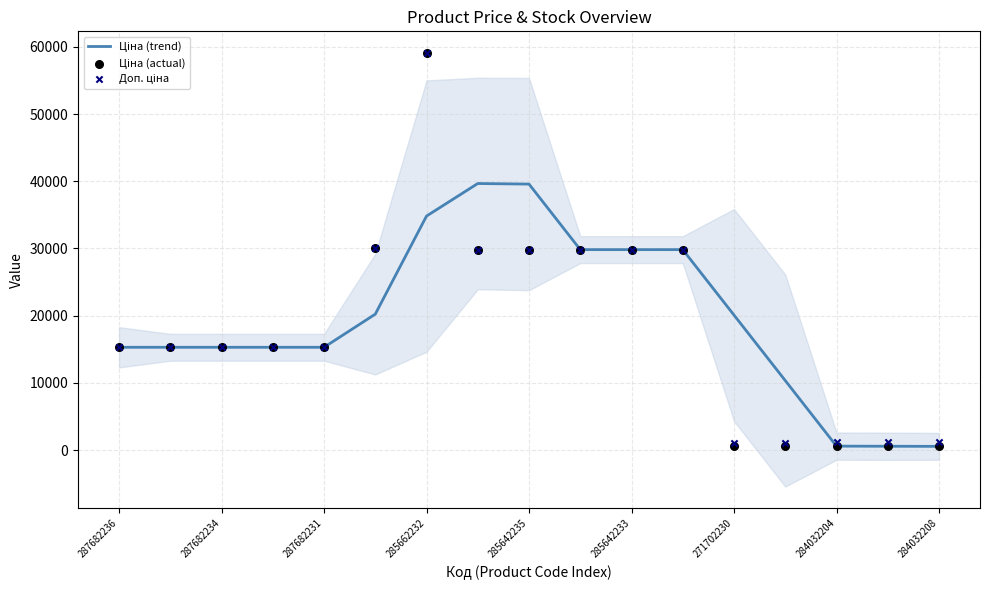

Which series contains the highest Y value?

Ціна (actual)